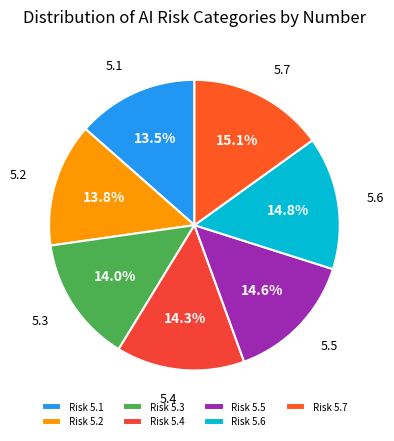

How many slices are in this pie chart?

7